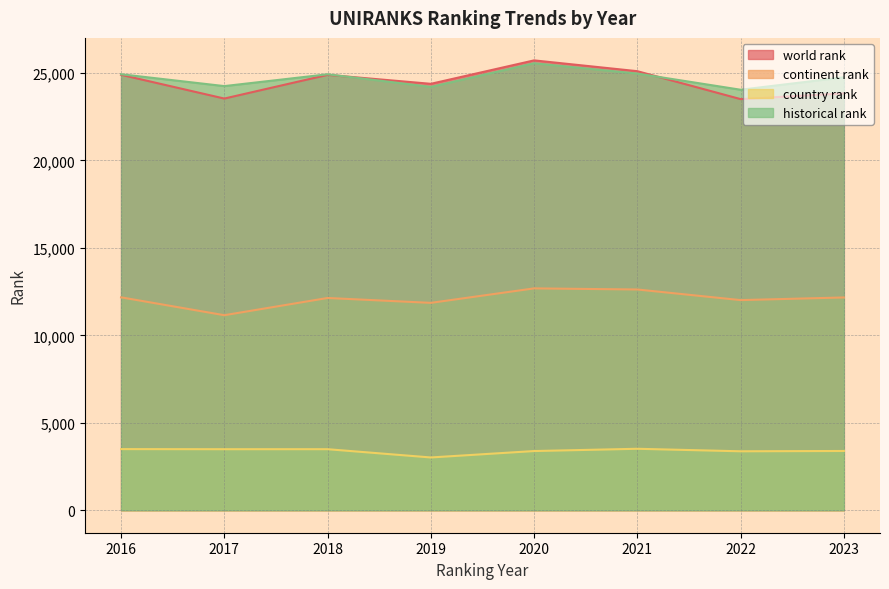

Read the continent rank value at 2020.

12685.0